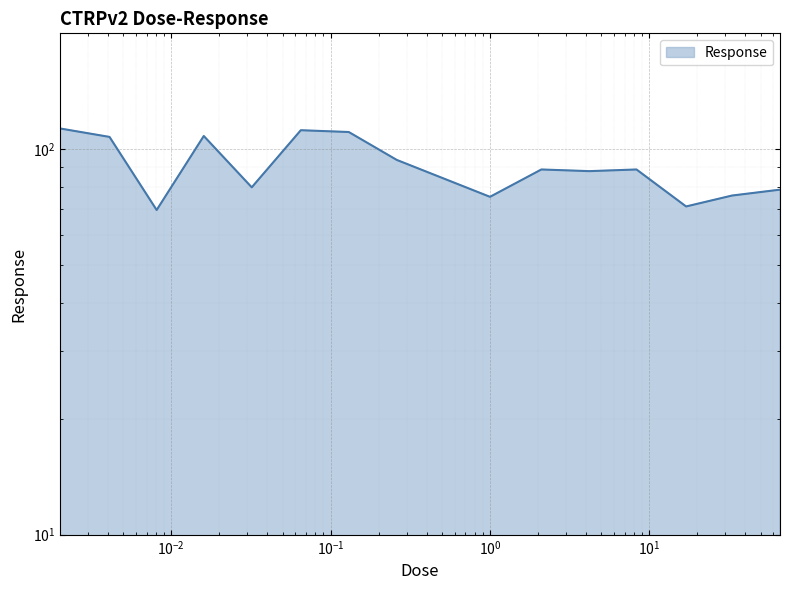

Rank the categories by value from lowest to highest.

0.0081, 17.0, 1.0, 33.0, 66.0, 0.032, 4.2, 2.1, 8.3, 0.26, 0.0041, 0.016, 0.13, 0.065, 0.002